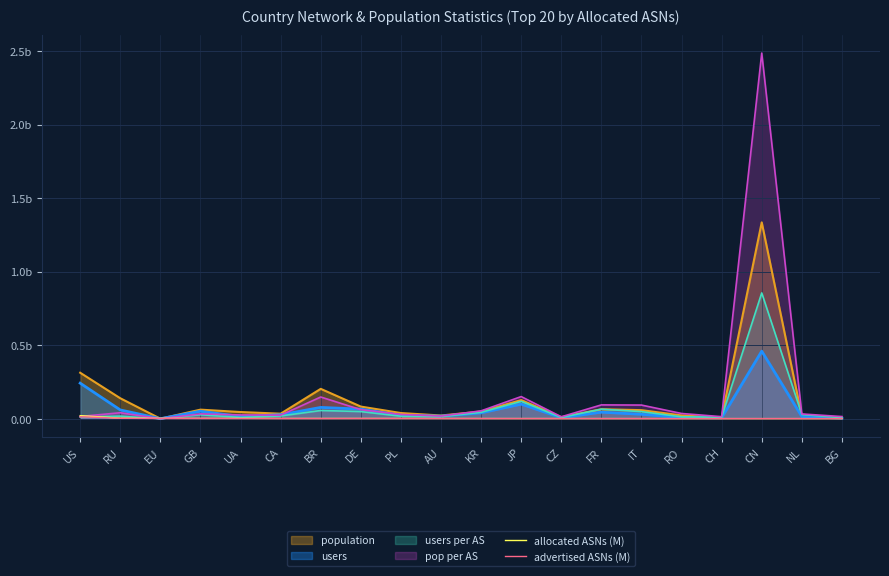

How many interior local peaks does the advertised ASNs (M) series have?

5